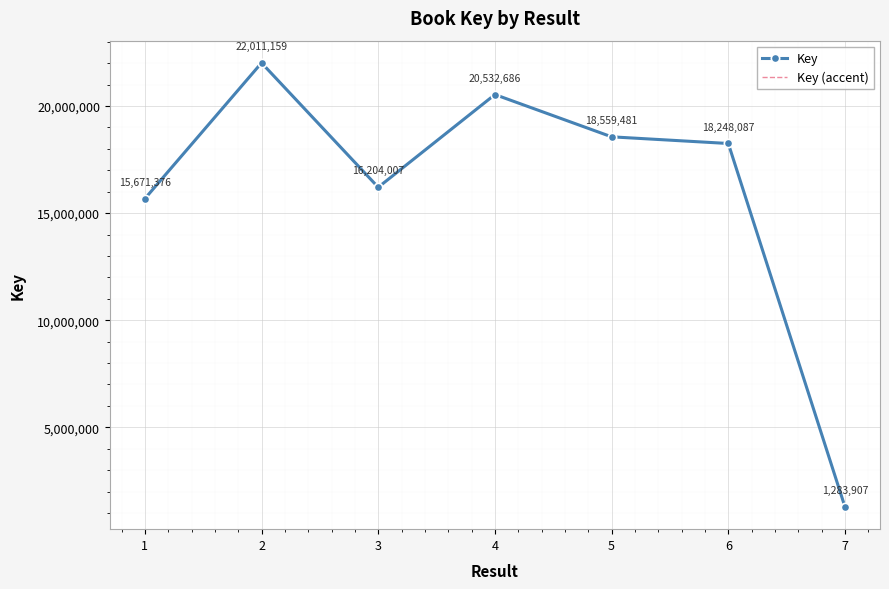

Where is the first local minimum for Key (accent)?

3